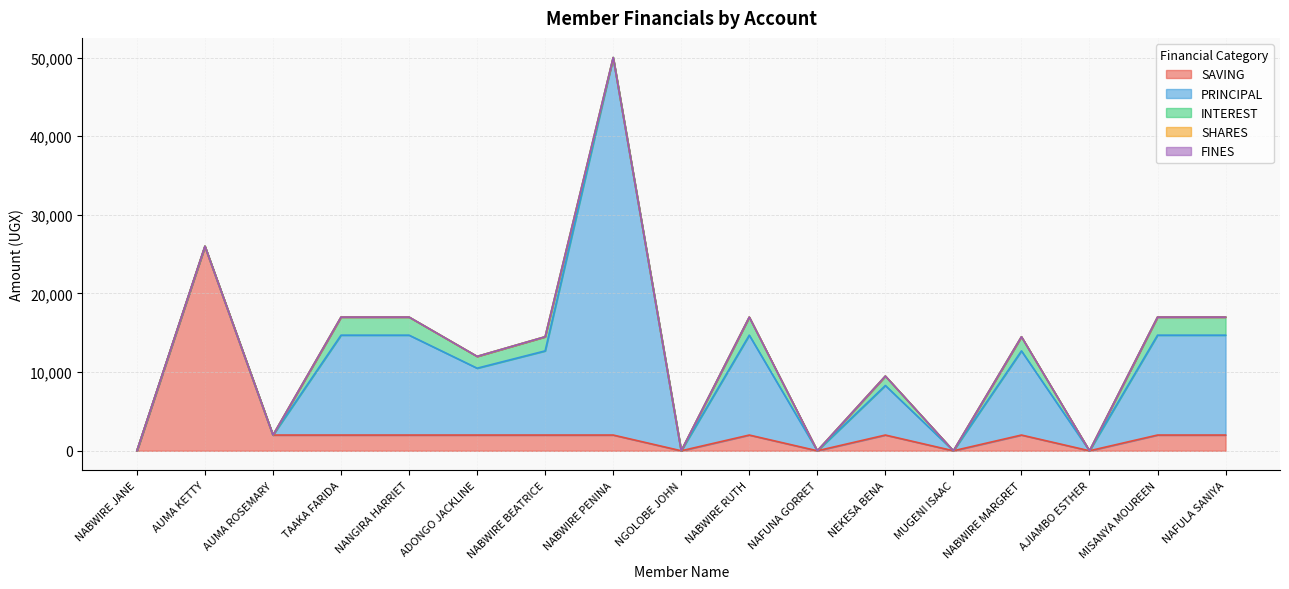

What is the sum of all PRINCIPAL values?

147700